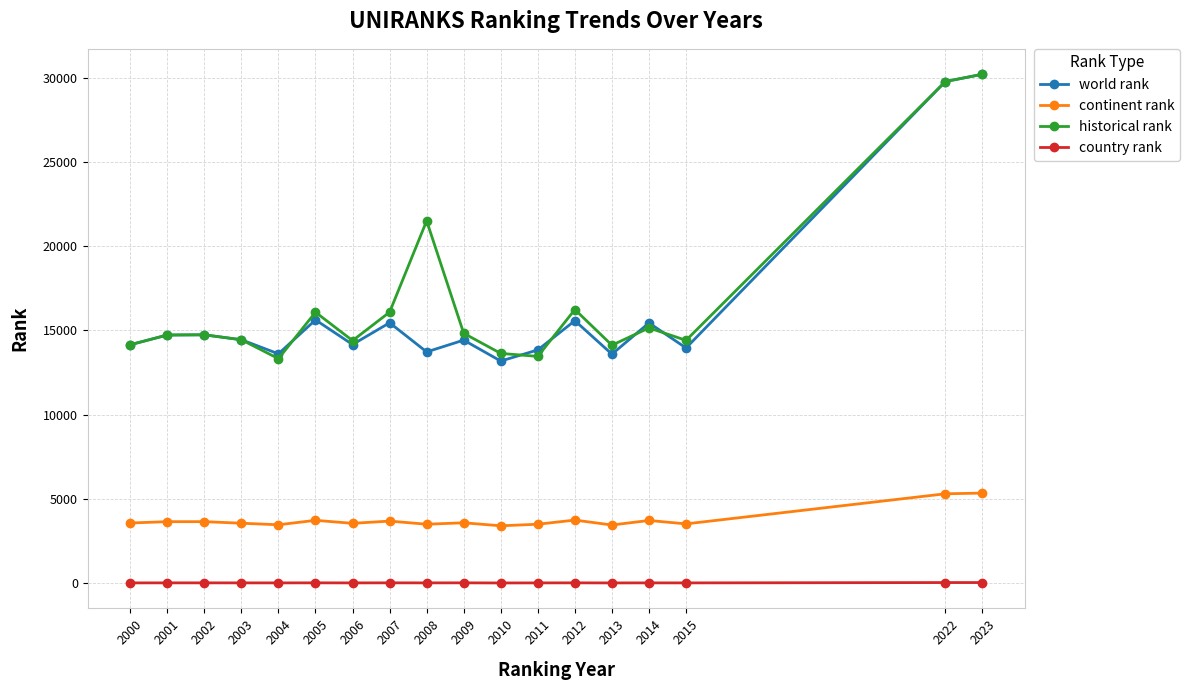

True or false: country rank and world rank cross at least once.

False